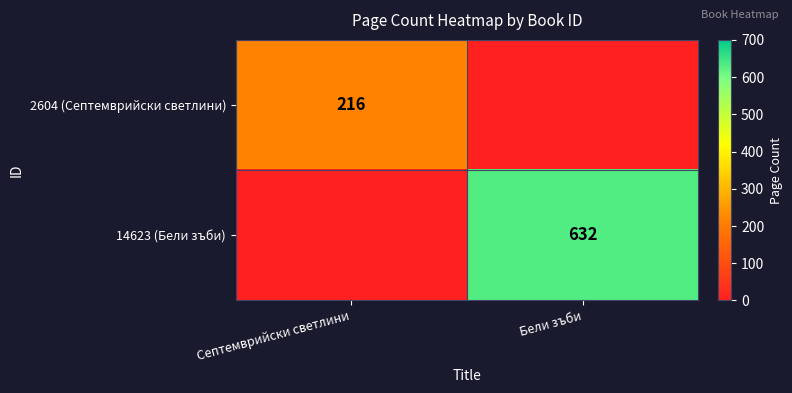

At which category does the chart reach its peak across all series?

Бели зъби